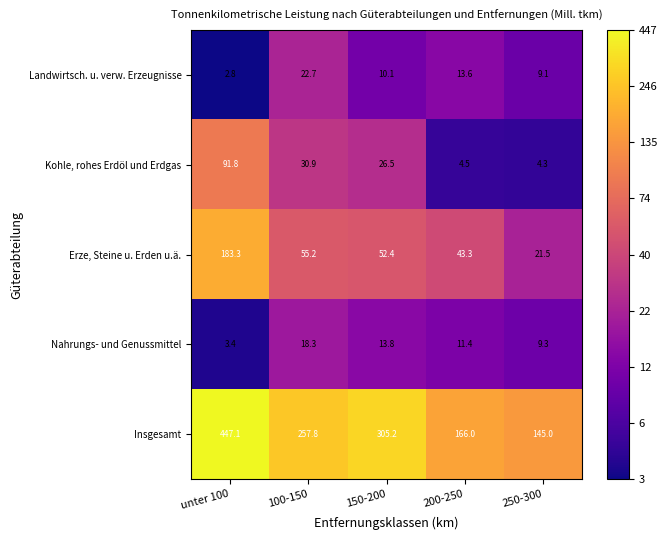

The Insgesamt series shows 99.0 at 250-300. True or false?

False